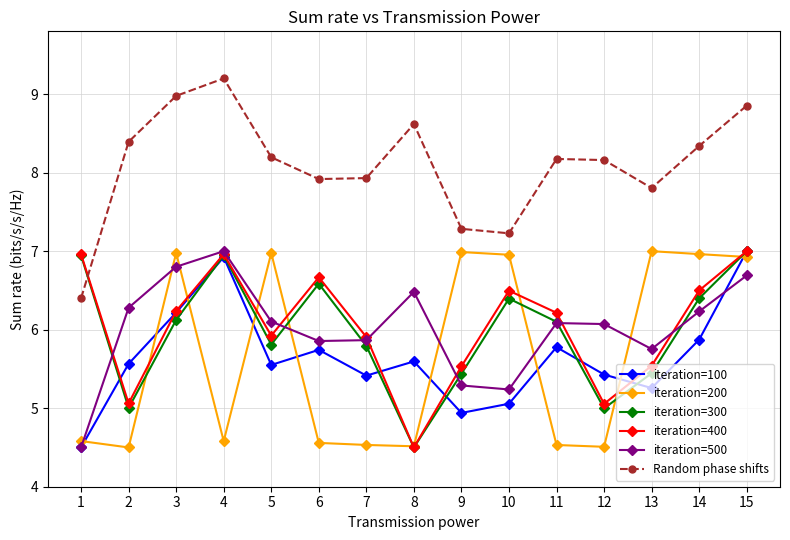

Which series has the largest range (max minus min)?

Random phase shifts